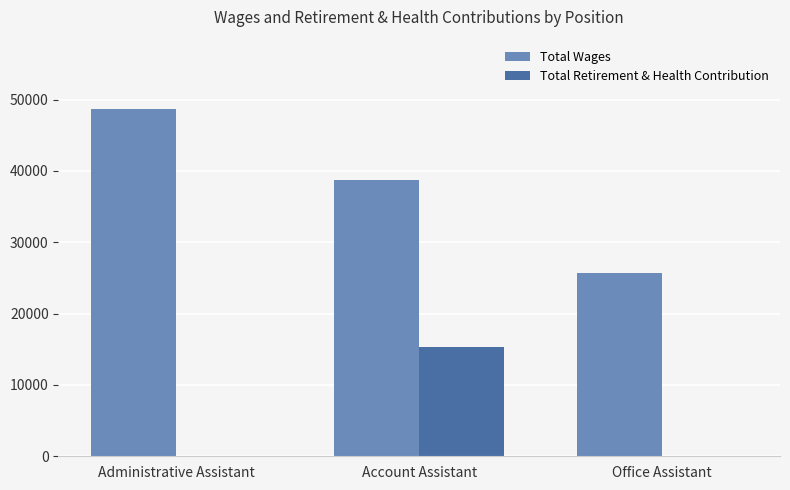

What is the sum of the Total Wages values at Account Assistant and Administrative Assistant?

87378